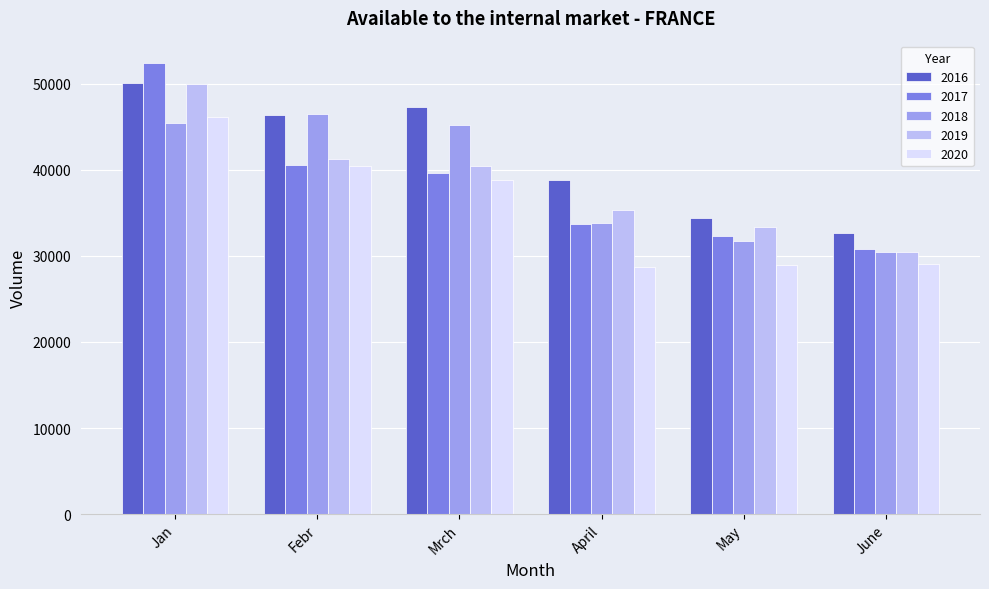

What is the sum of all 2018 values?

232968.9